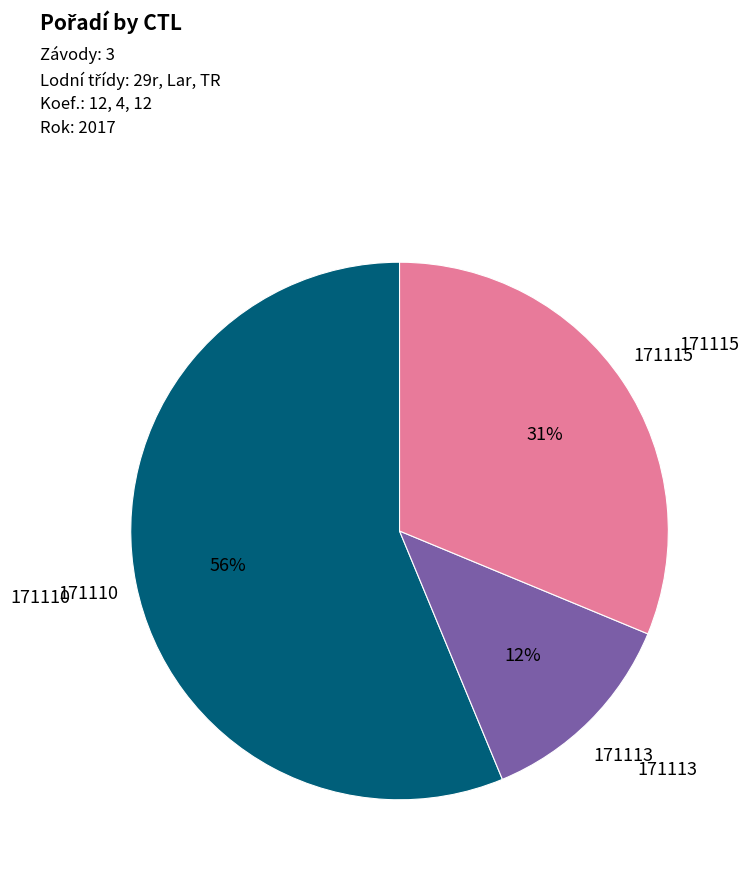

To the nearest percent, what is the average slice percentage?

33%